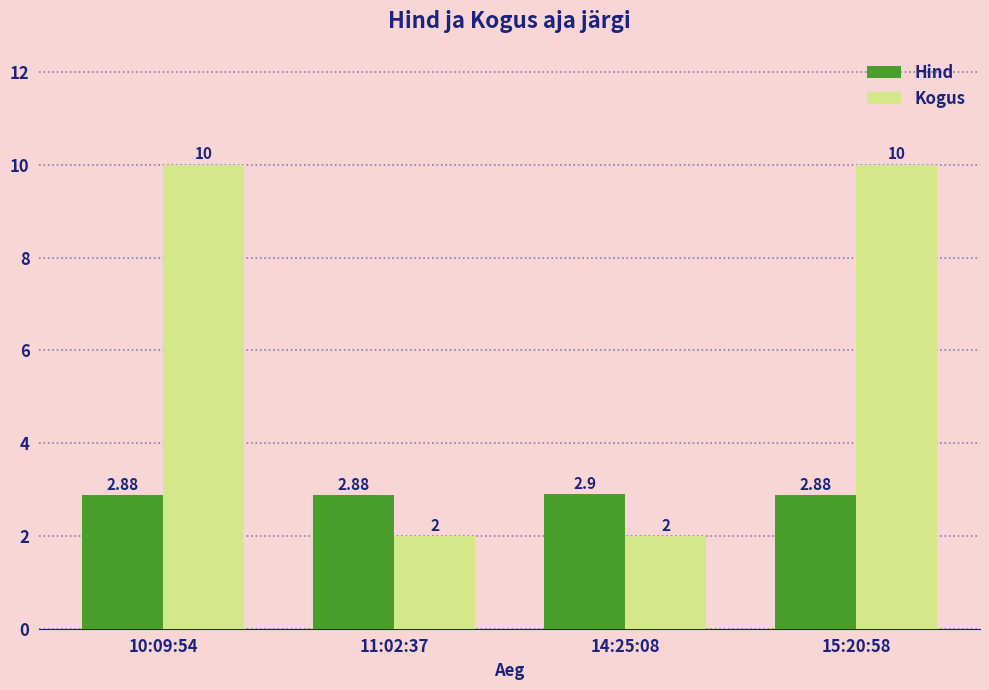

What is the approximate value of Hind at 14:25:08?

2.9